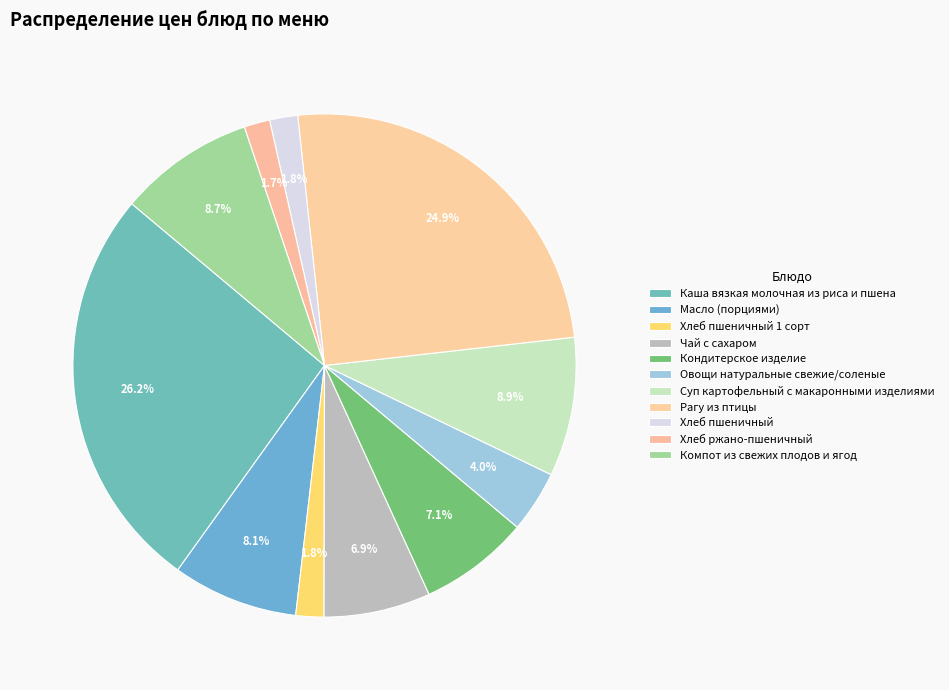

Is there any slice that represents more than half of the pie?

No